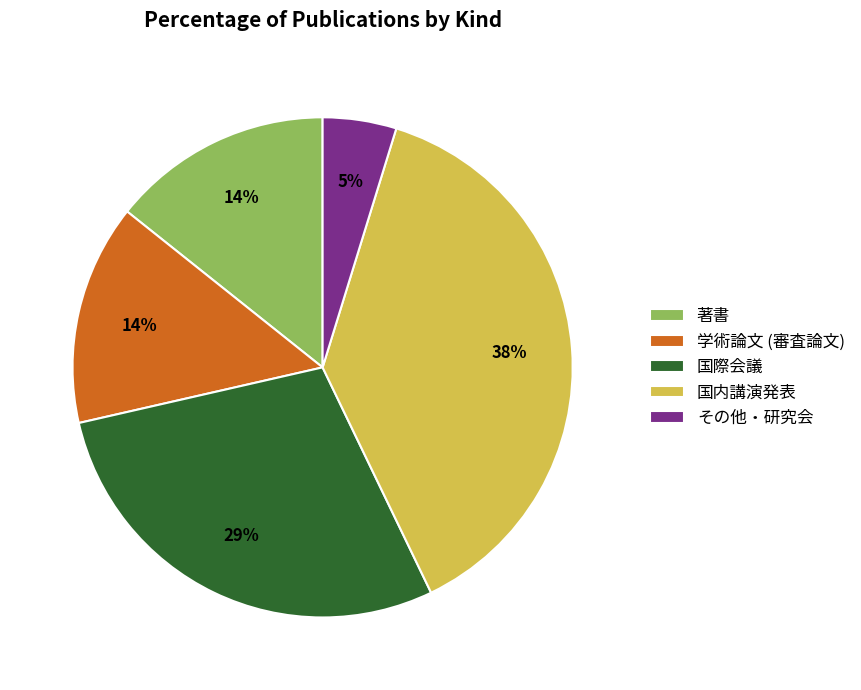

How many segments does this pie chart have?

5